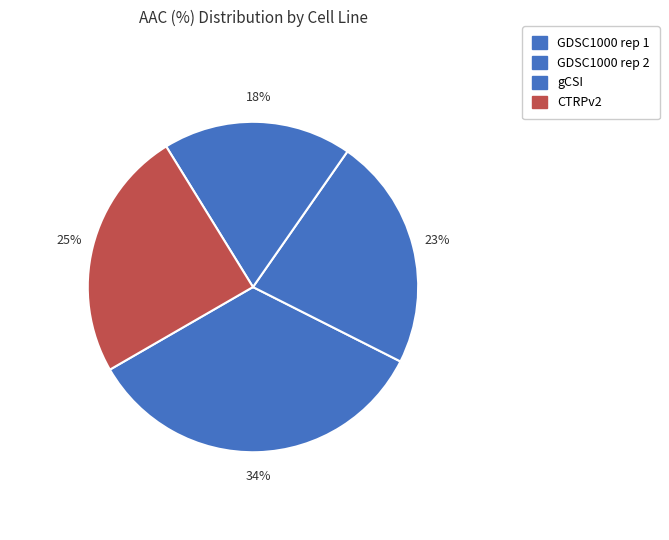

Count the number of slices in the pie.

4